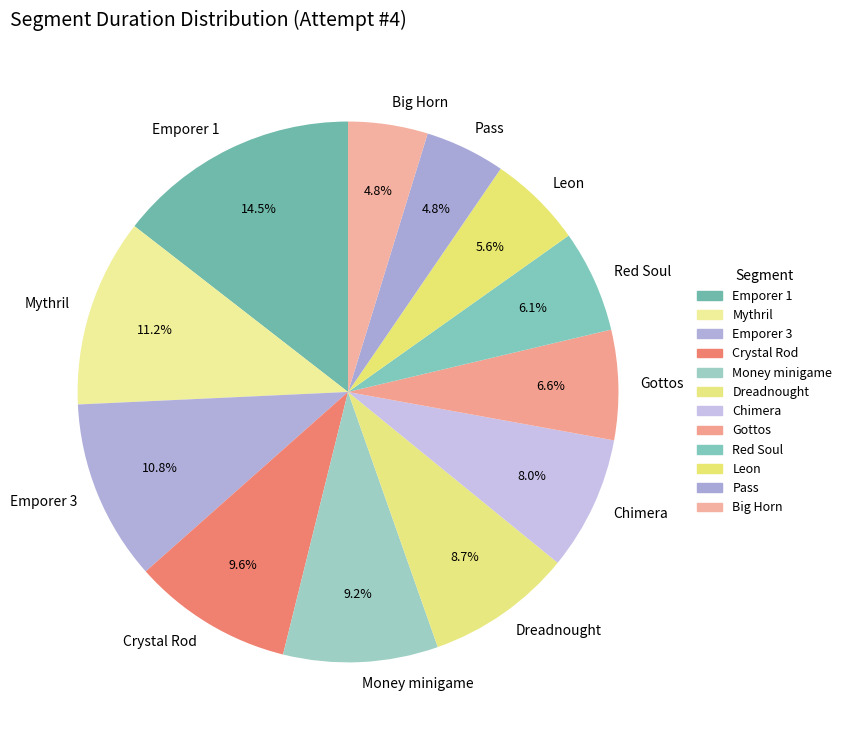

To the nearest percent, what is the average slice percentage?

8%